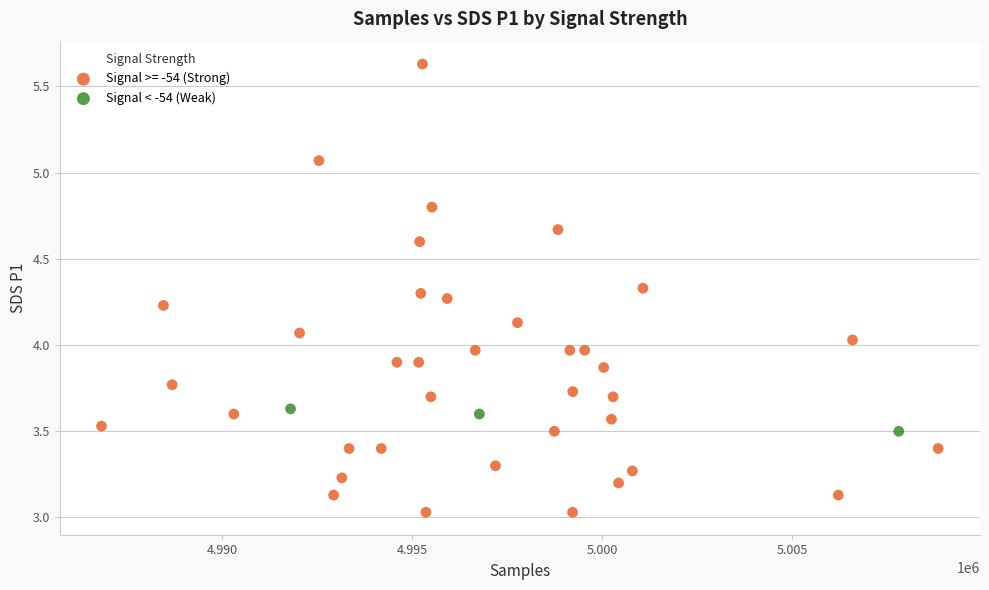

Which series has the widest spread of Y values?

Signal >= -54 (Strong)